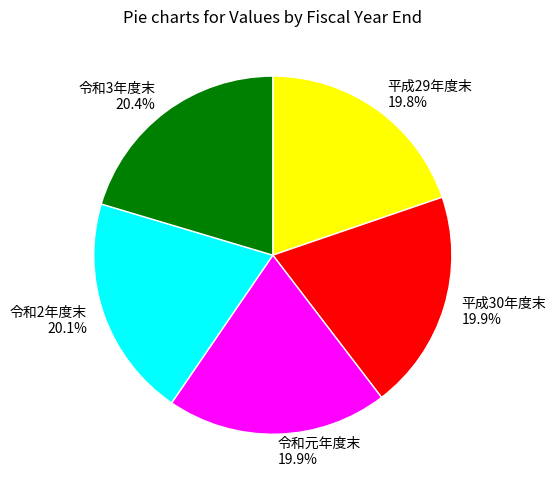

How many segments does this pie chart have?

5